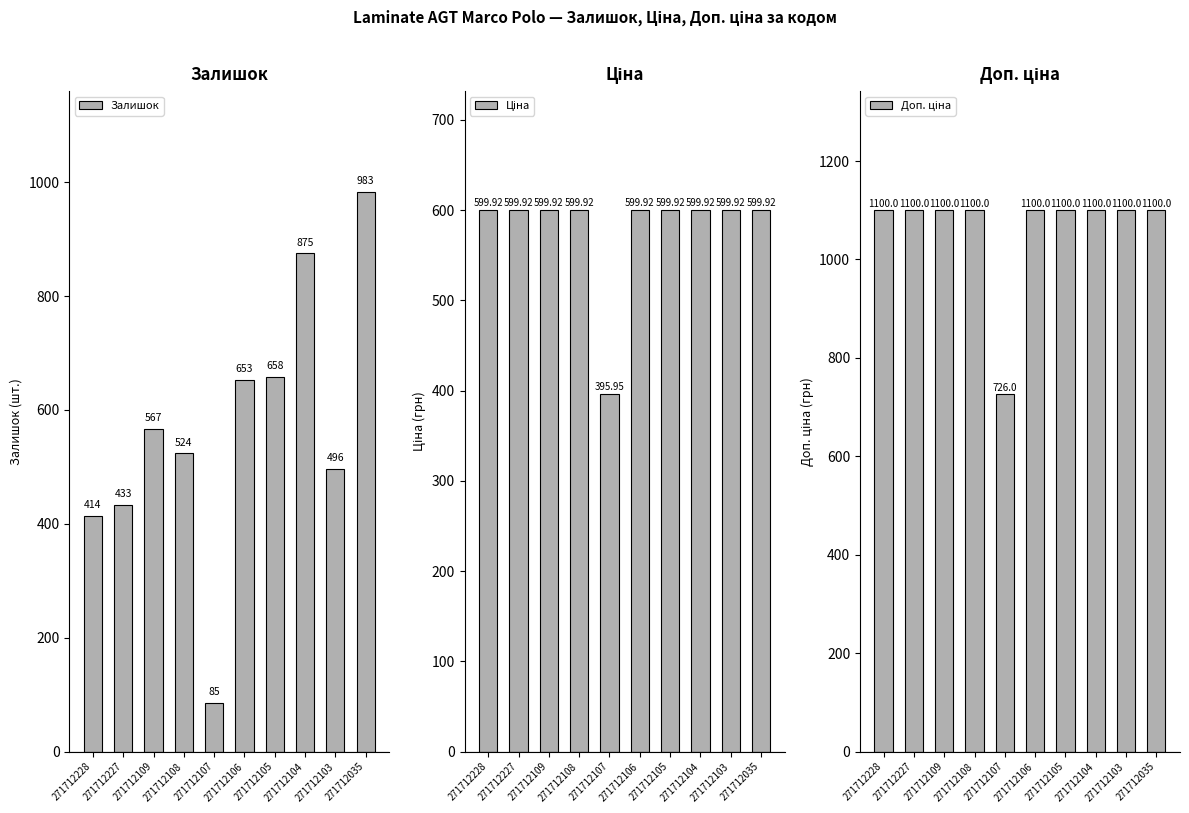

Which series has the largest range (max minus min)?

Залишок